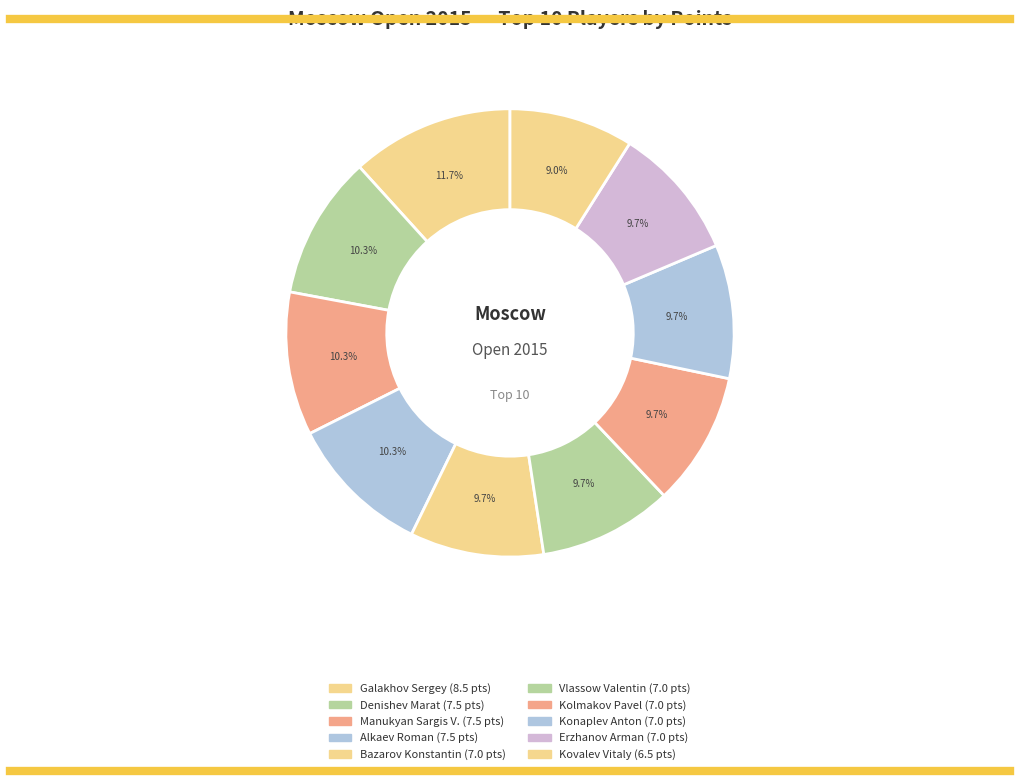

Which slice is the largest?

Galakhov Sergey